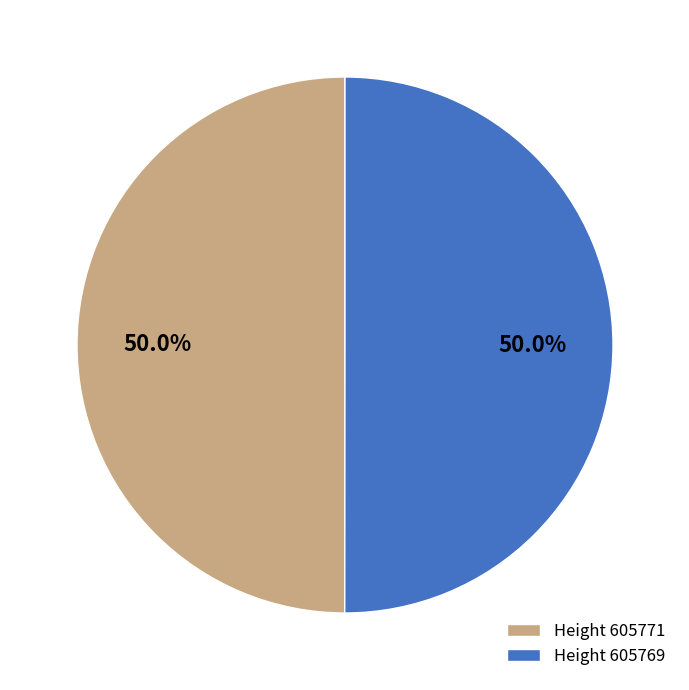

What percentage do Height 605769 and Height 605771 together represent?

100.0%